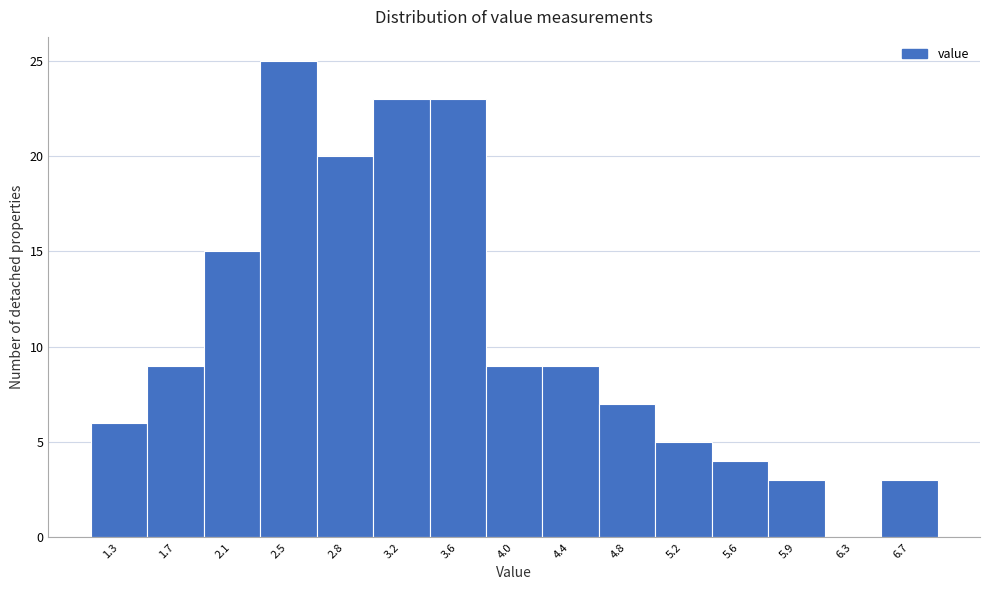

Reading left to right, extract all data points from this chart.

1.3=6	1.7=9	2.1=15	2.5=25	2.8=20	3.2=23	3.6=23	4.0=9	4.4=9	4.8=7	5.2=5	5.6=4	5.9=3	6.3=0	6.7=3